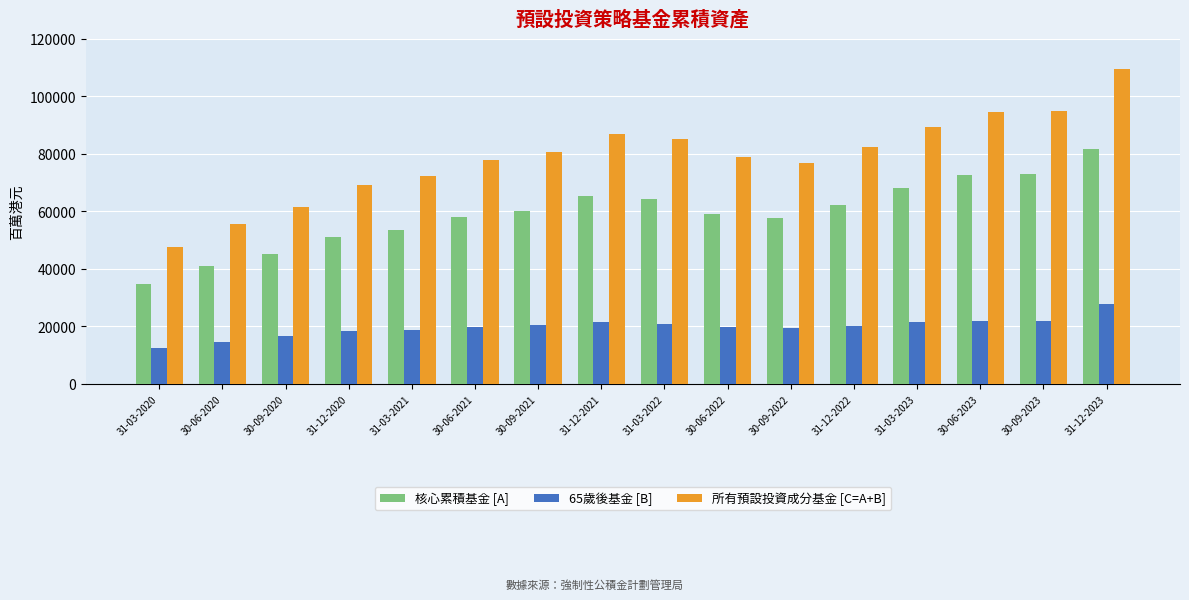

Rank the series by their average value, from lowest to highest.

65歲後基金 [B], 核心累積基金 [A], 所有預設投資成分基金 [C=A+B]